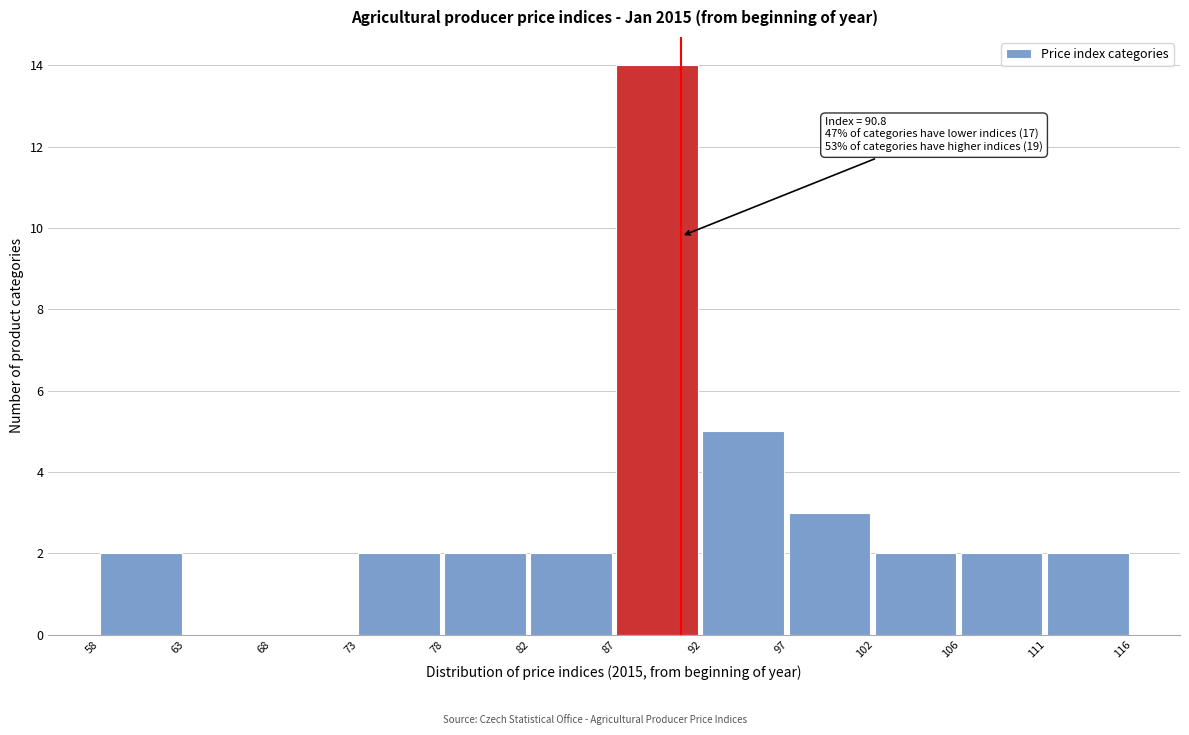

Over which range of the x-axis is the bar tallest?

87 to 92